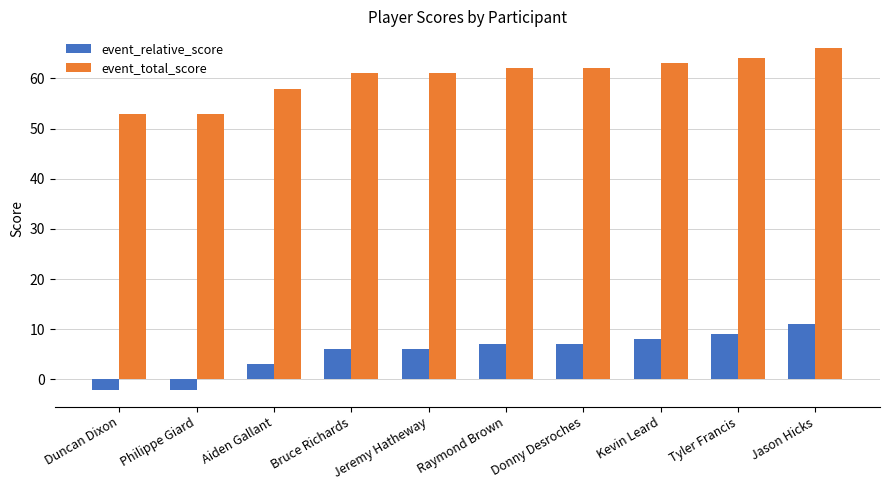

How many data points does each series have?

10